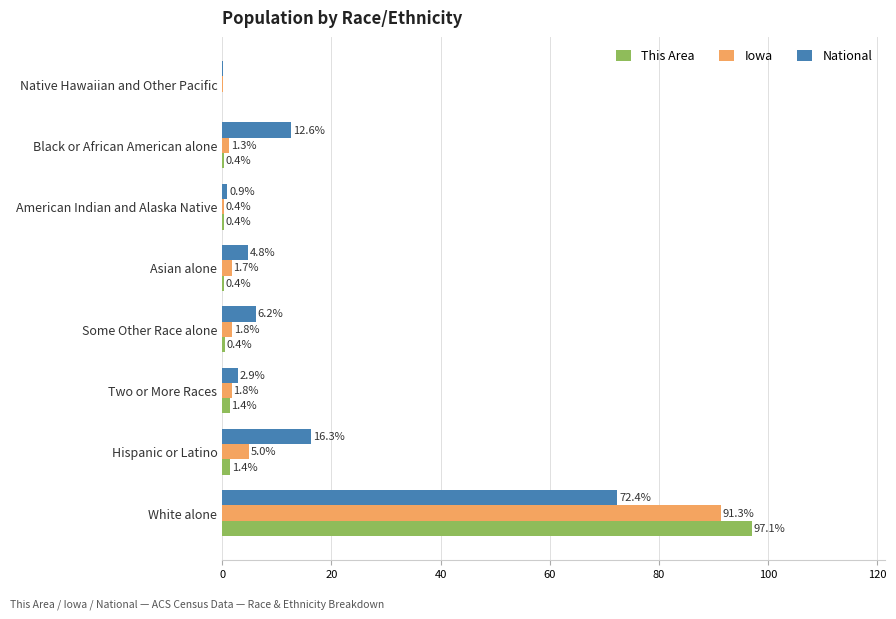

Read the This Area value at White alone.

97.1